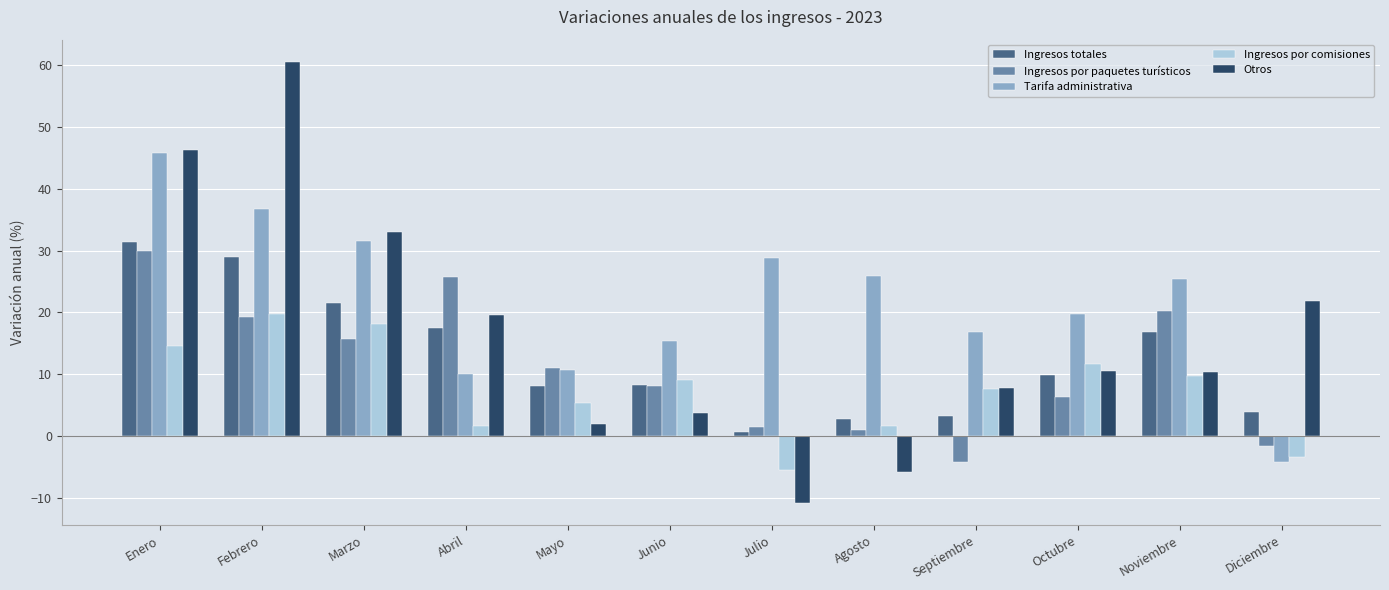

What is the total value across all series at Marzo?

120.1